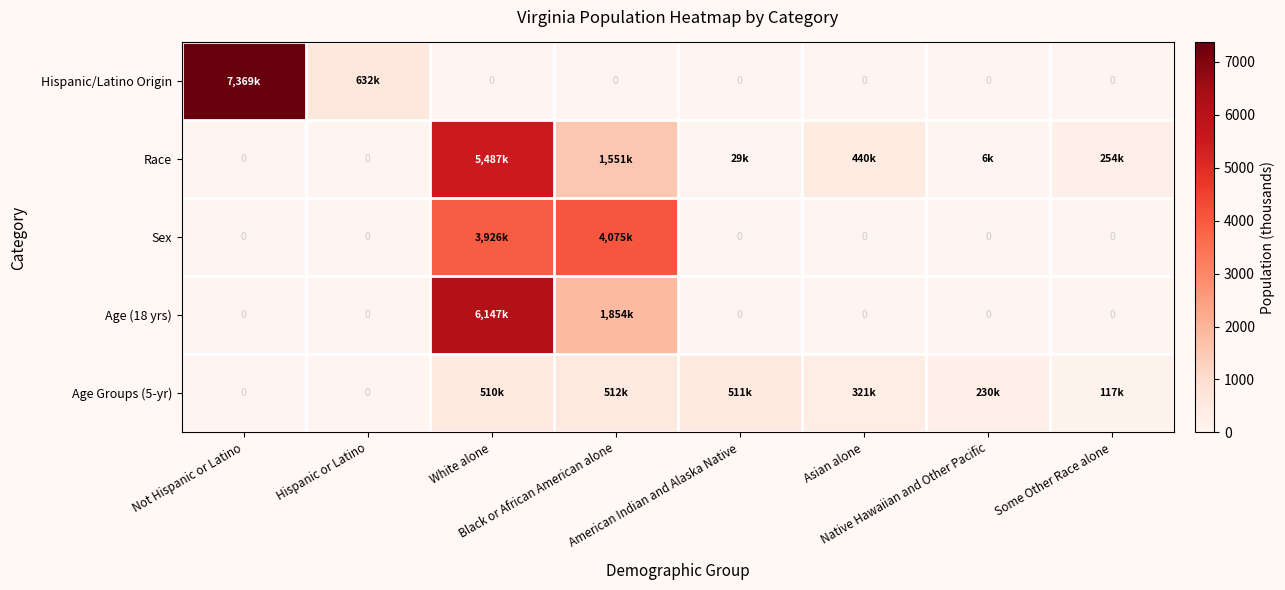

What is the maximum value shown in the chart?

7369.2